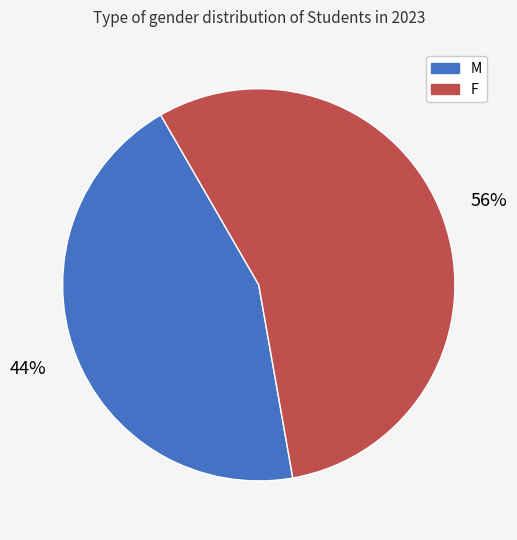

To the nearest percent, what is the average slice percentage?

50%